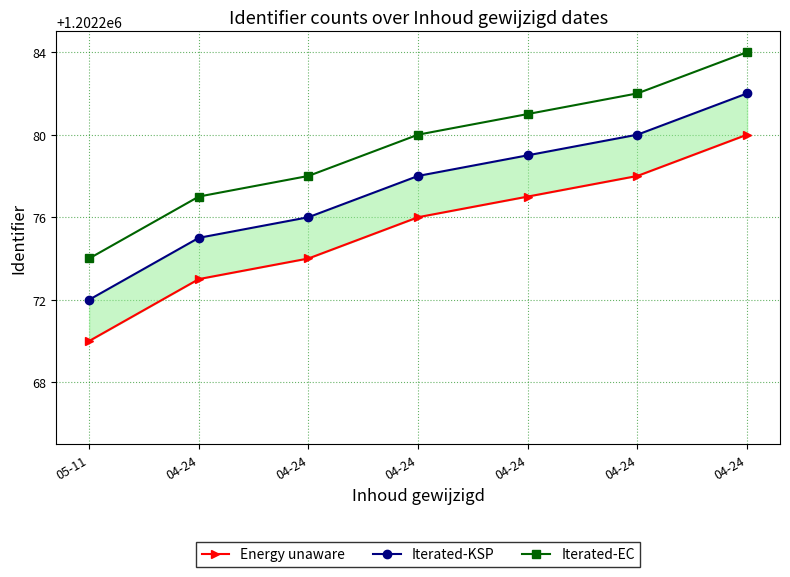

What is the difference between the highest and lowest values at 04-24?

4